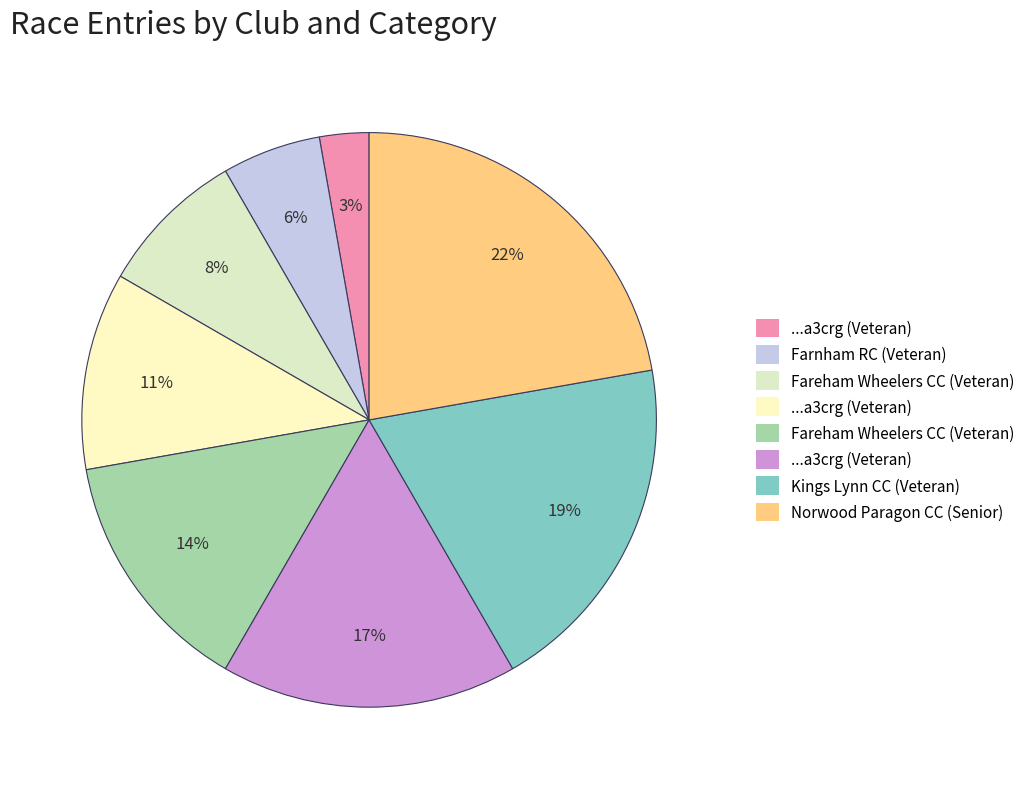

How many slices are in this pie chart?

8